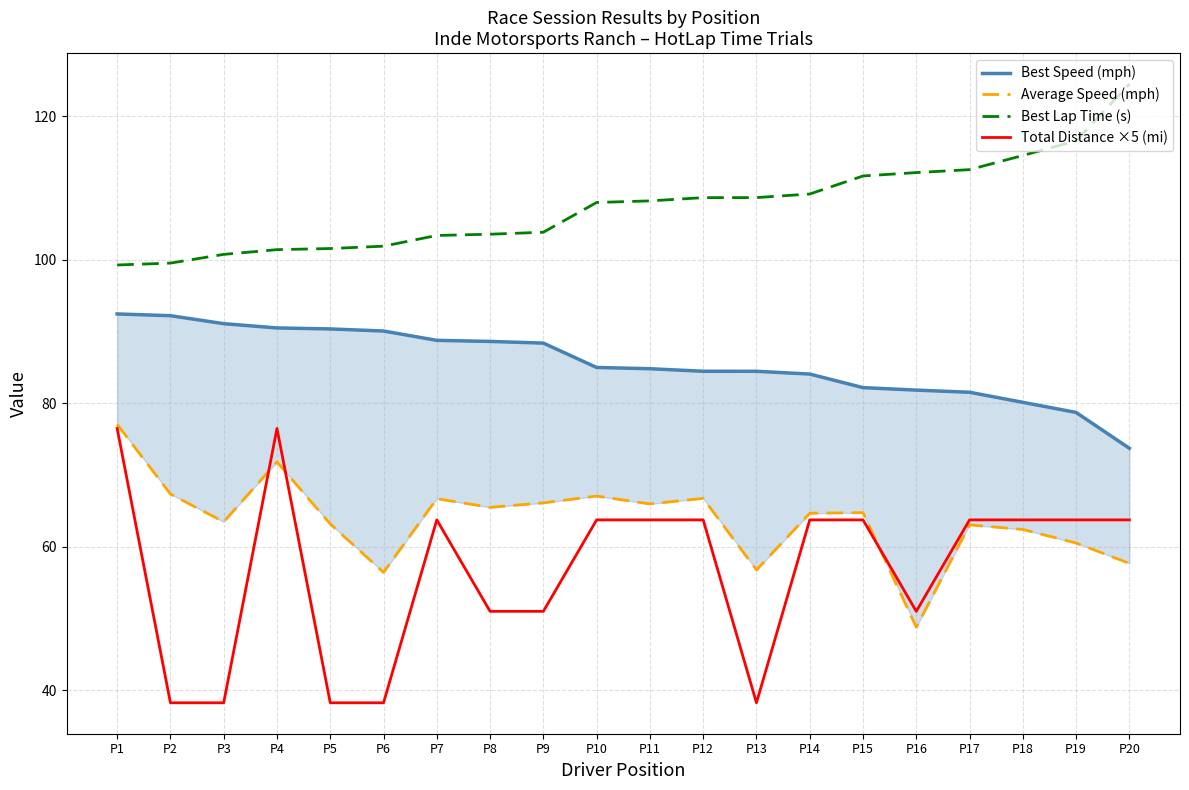

What is the minimum value for Best Speed (mph)?

73.7